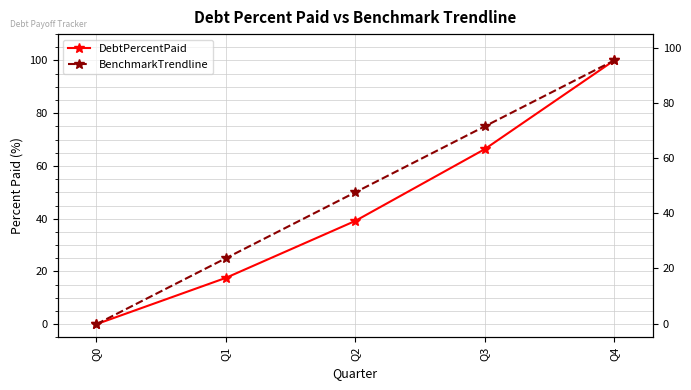

Which category has the highest value across all series?

Q4